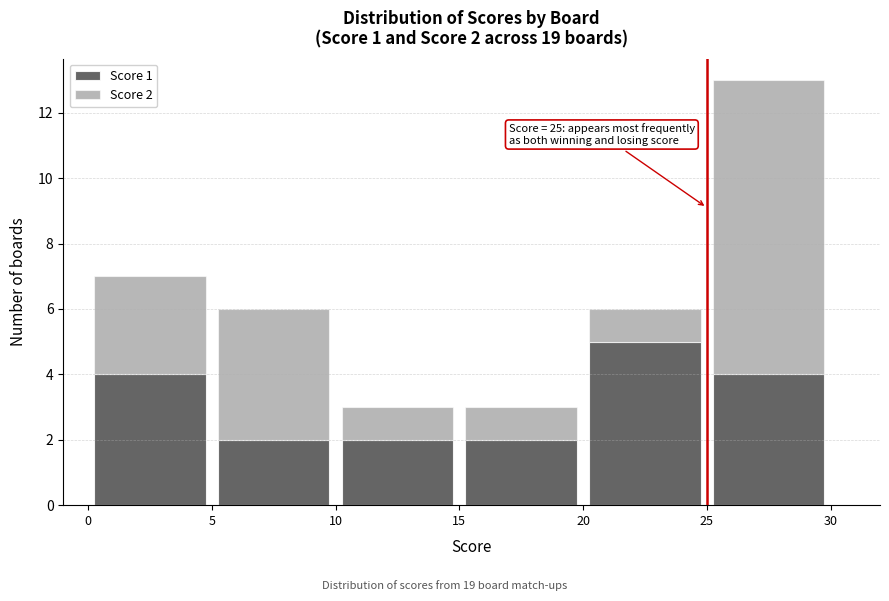

Which range on the x-axis has the tallest stacked bar (by total height)?

25 to 30